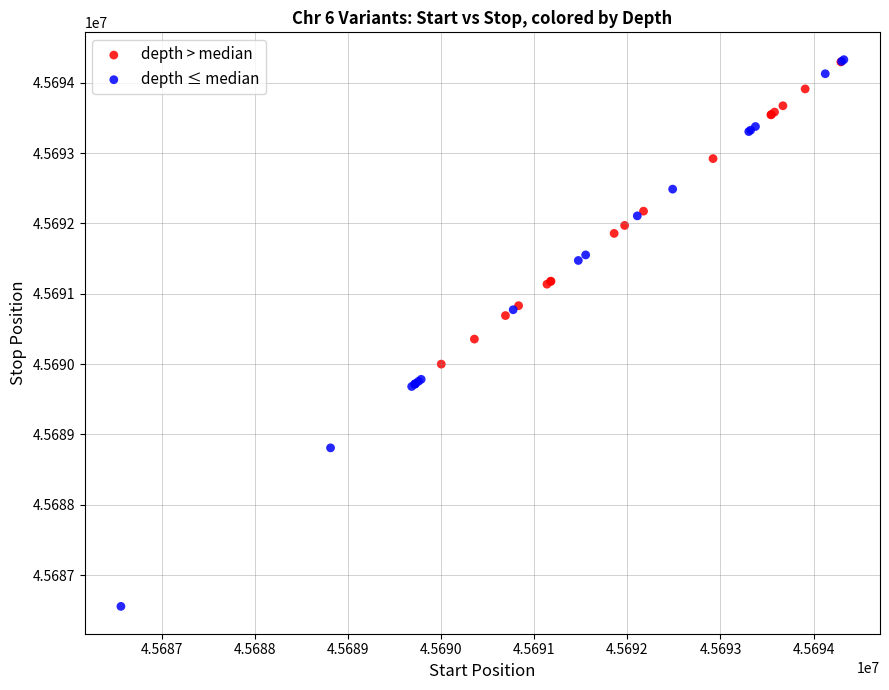

Which series reaches the minimum Y coordinate?

depth ≤ median